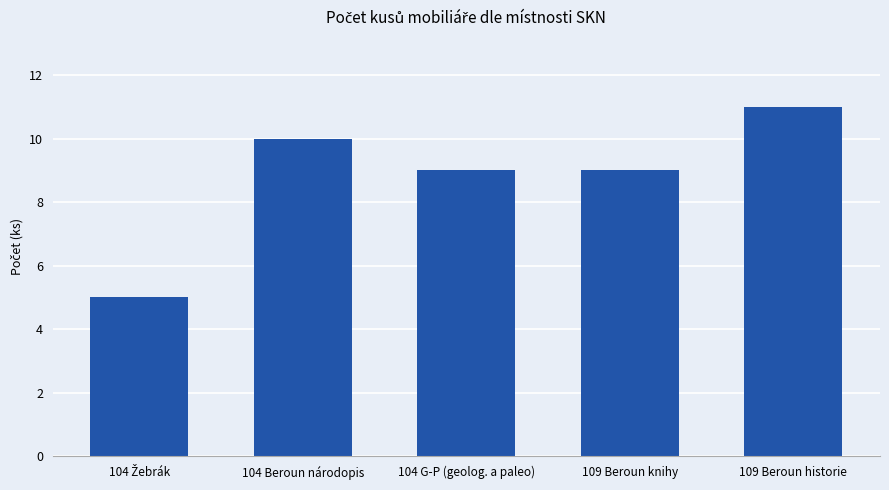

Approximately how many times larger is the value at 104 Beroun národopis compared to 104 G-P (geolog. a paleo)?

1.1